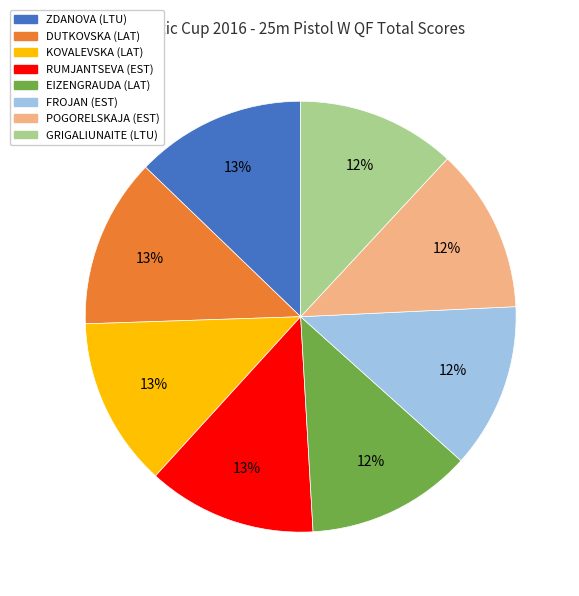

Do RUMJANTSEVA (EST) and FROJAN (EST) together represent more than half of the pie?

No